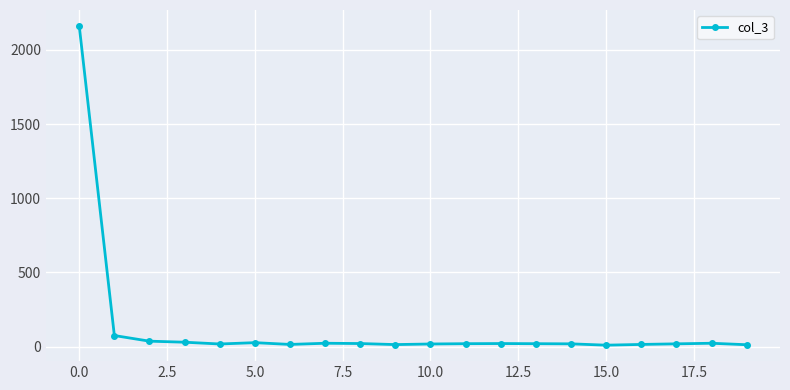

How many values are below 20?

9